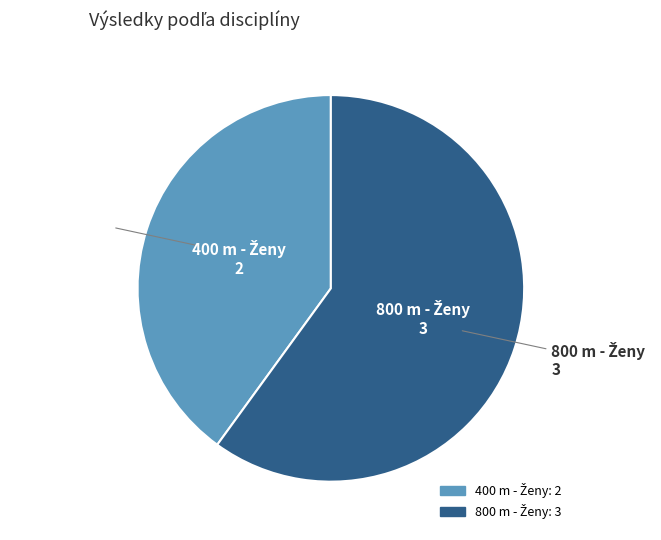

Is there a majority slice in this chart?

Yes